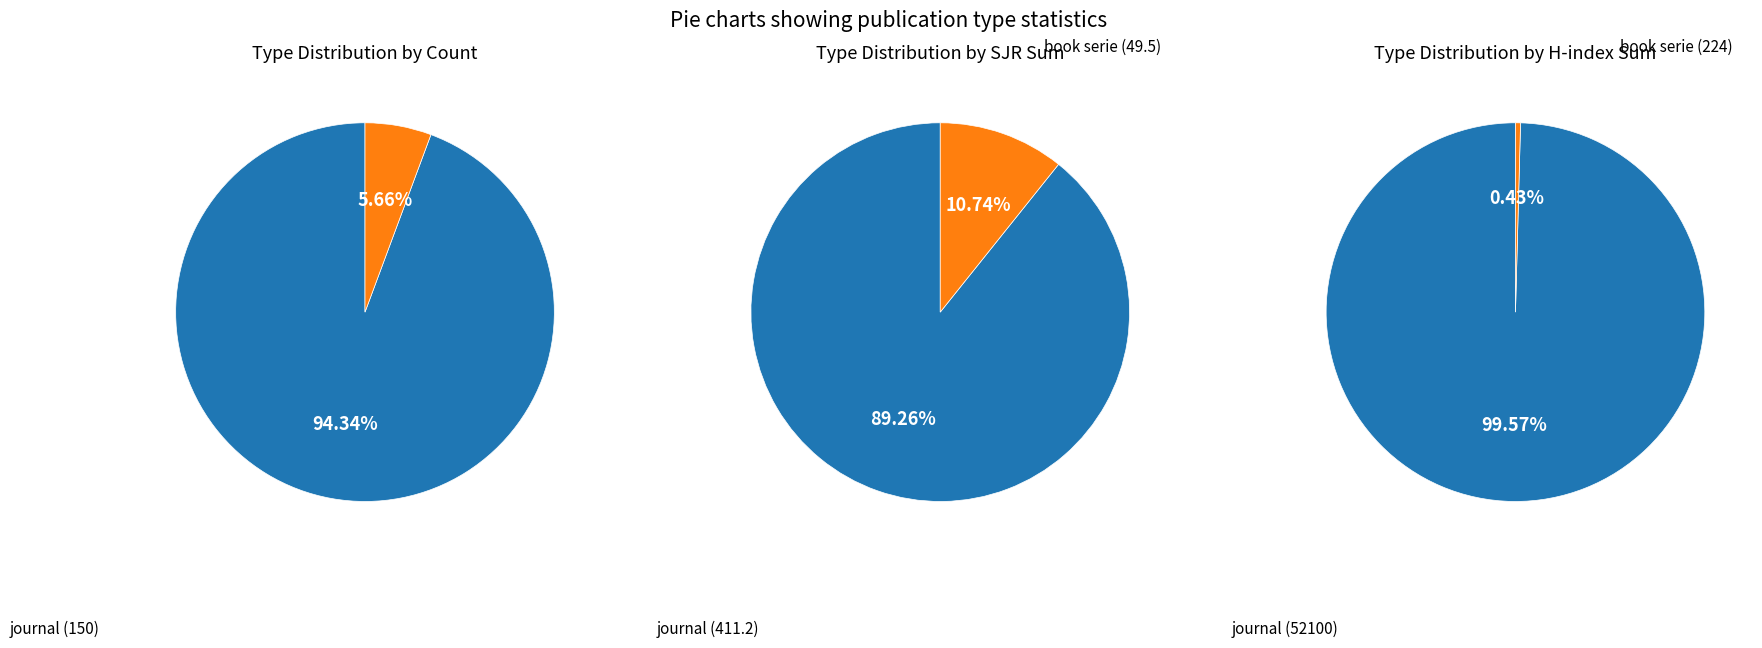

Which has a higher value, book serie or journal?

journal